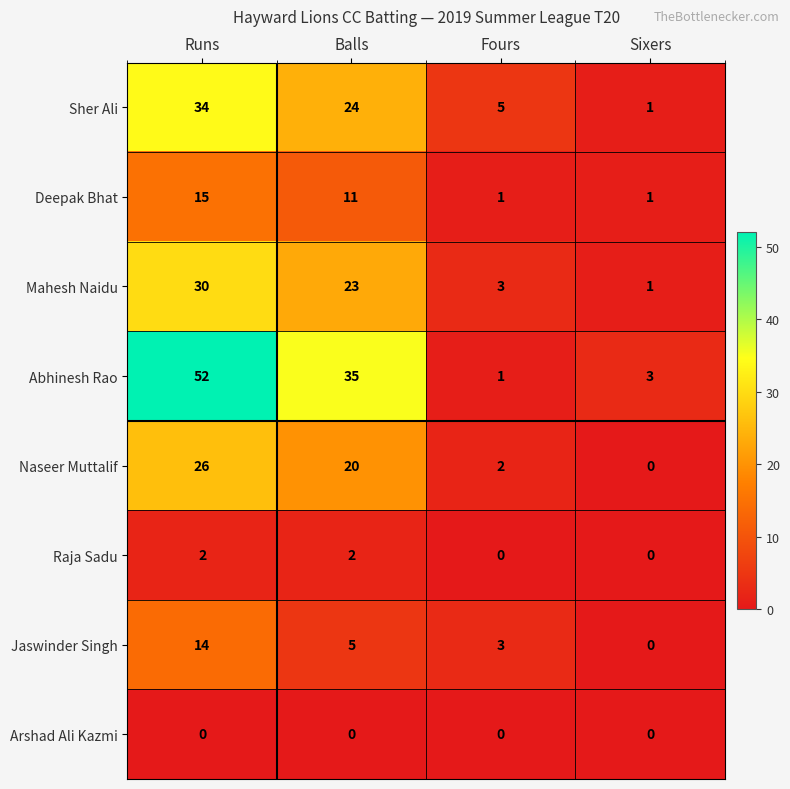

How many values in Raja Sadu are above zero?

2